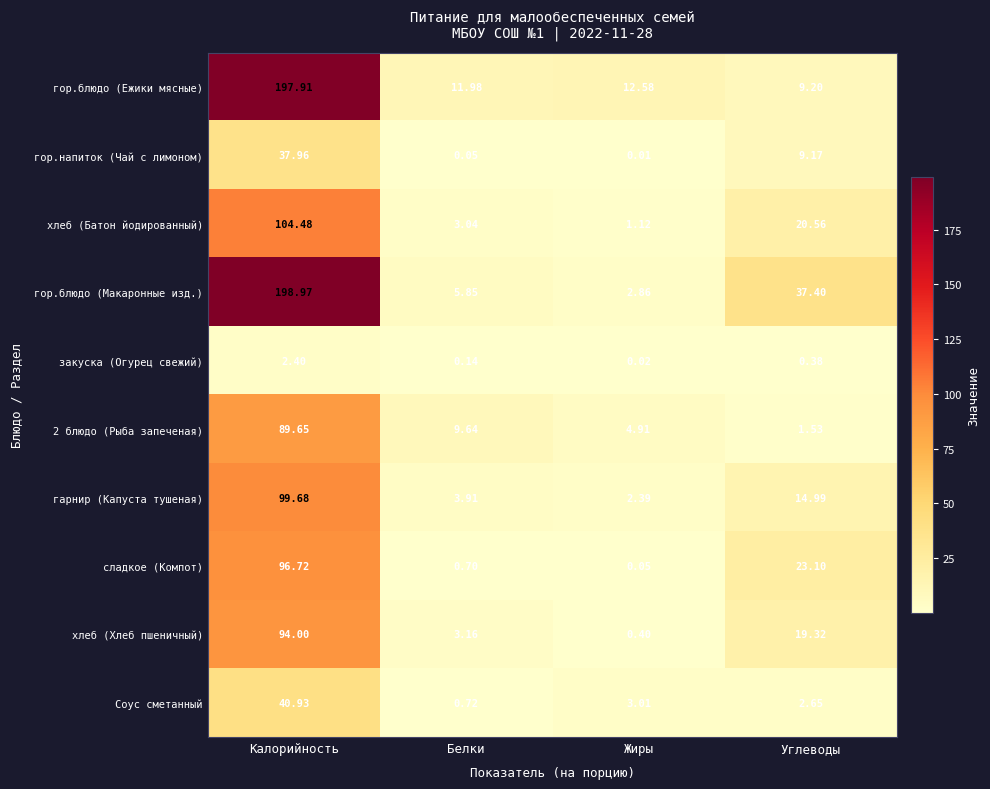

Which label corresponds to the largest value in the chart?

Калорийность